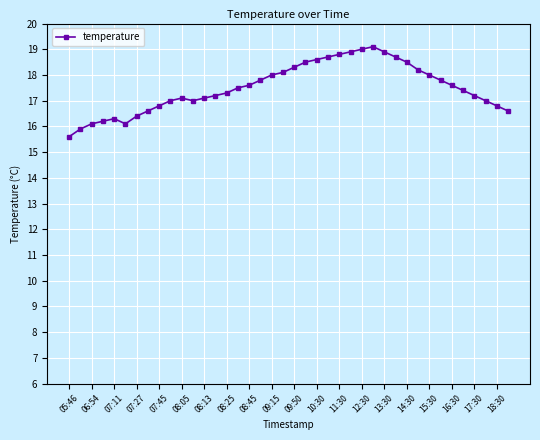

What is the minimum value shown in the chart?

15.6